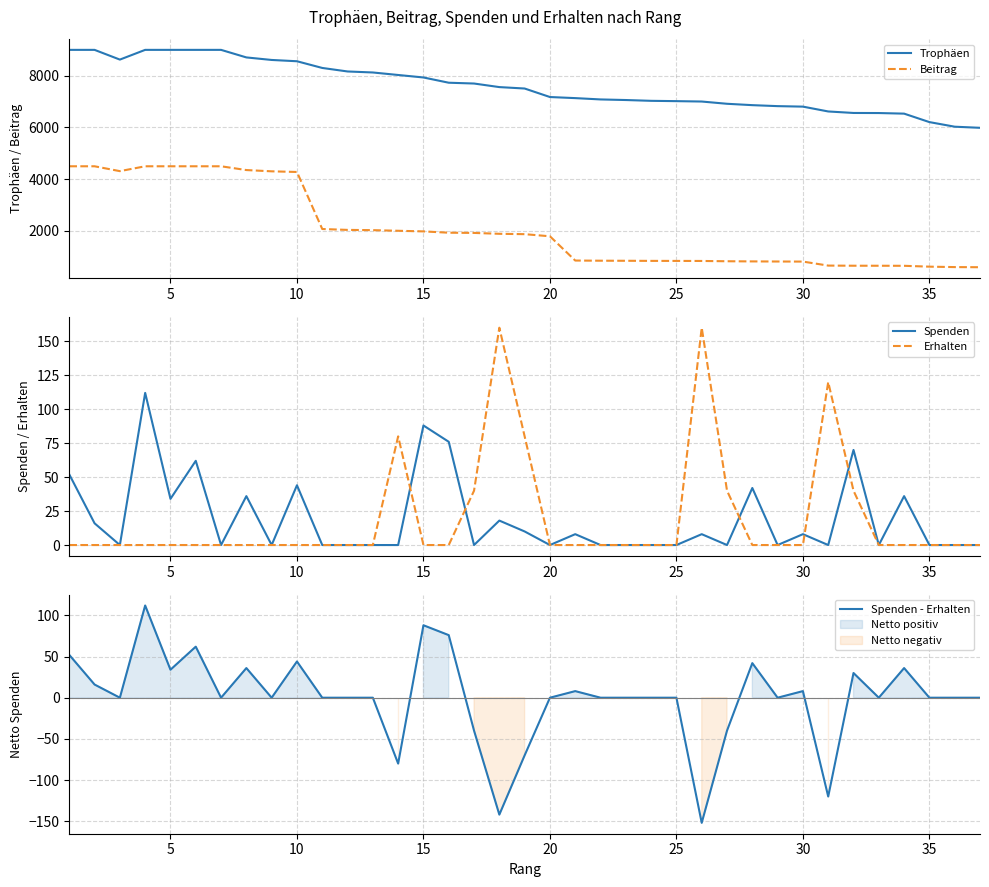

True or false: Trophäen and Beitrag cross at least once.

False